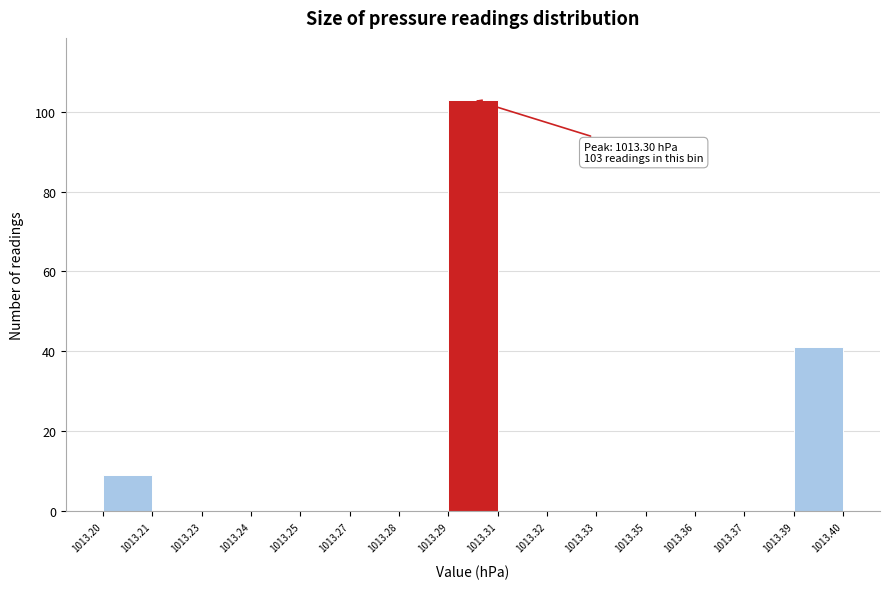

Reading left to right, what are all the values shown in this chart?

1013.20=9	1013.21=0	1013.23=0	1013.24=0	1013.25=0	1013.27=0	1013.28=0	1013.29=103	1013.31=0	1013.32=0	1013.33=0	1013.35=0	1013.36=0	1013.37=0	1013.39=41